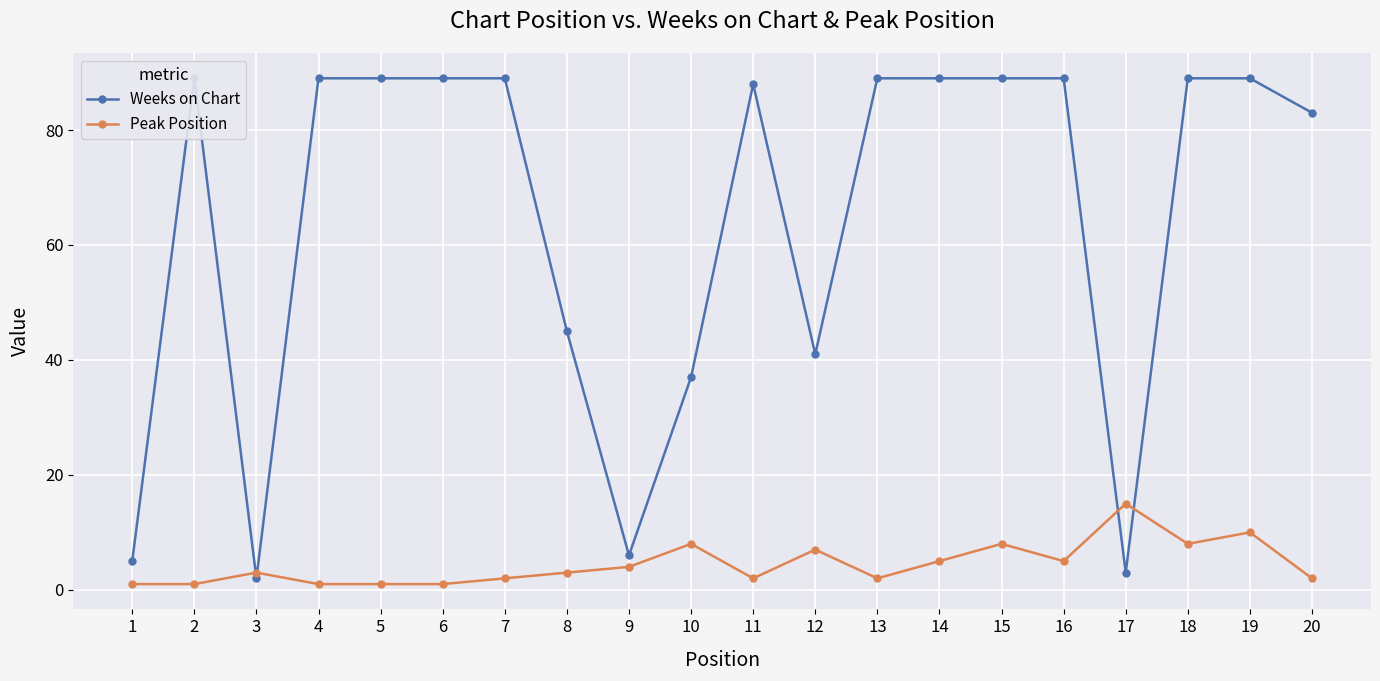

Where does the Peak Position series first go above 3?

9